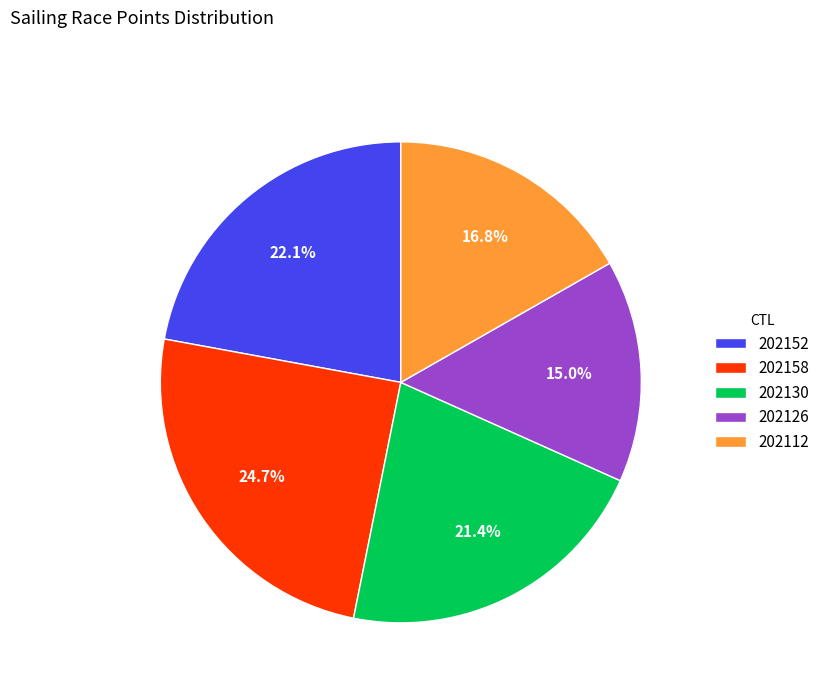

The 202126 slice represents 15% of the pie. True or false?

True